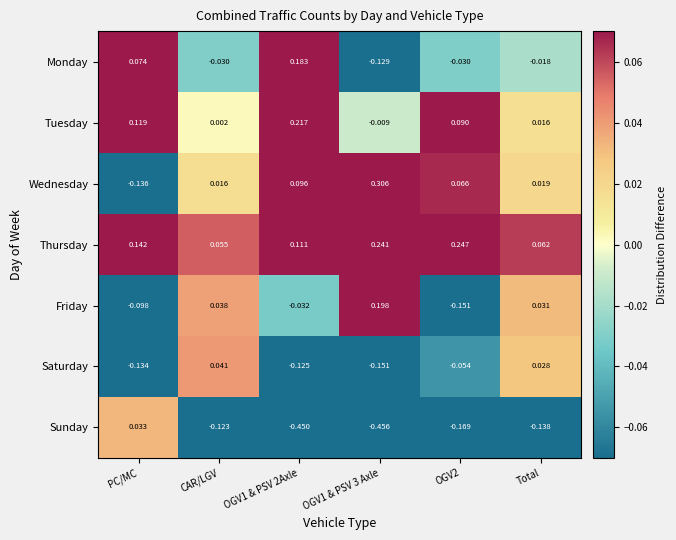

Rank the series by their maximum value, from highest to lowest.

Wednesday, Thursday, Tuesday, Friday, Monday, Saturday, Sunday